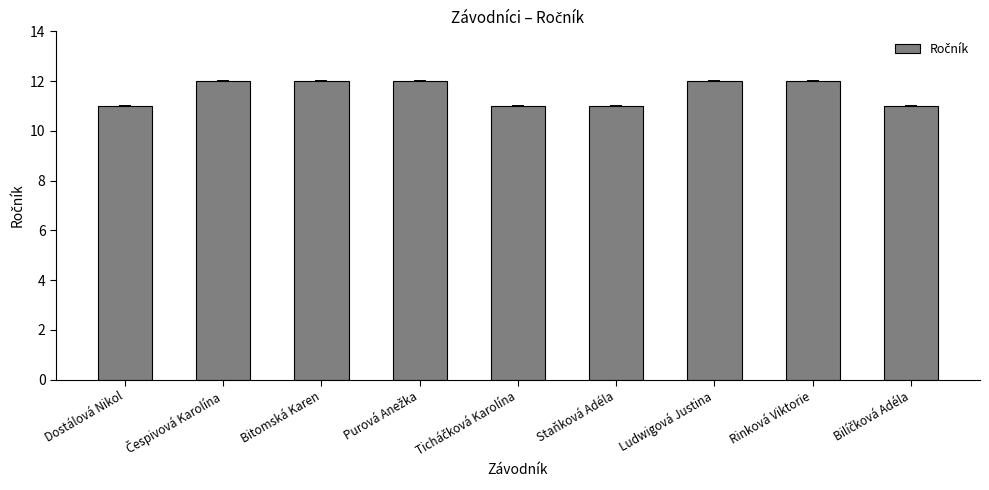

True or false: the data shows 19 at Dostálová Nikol.

False